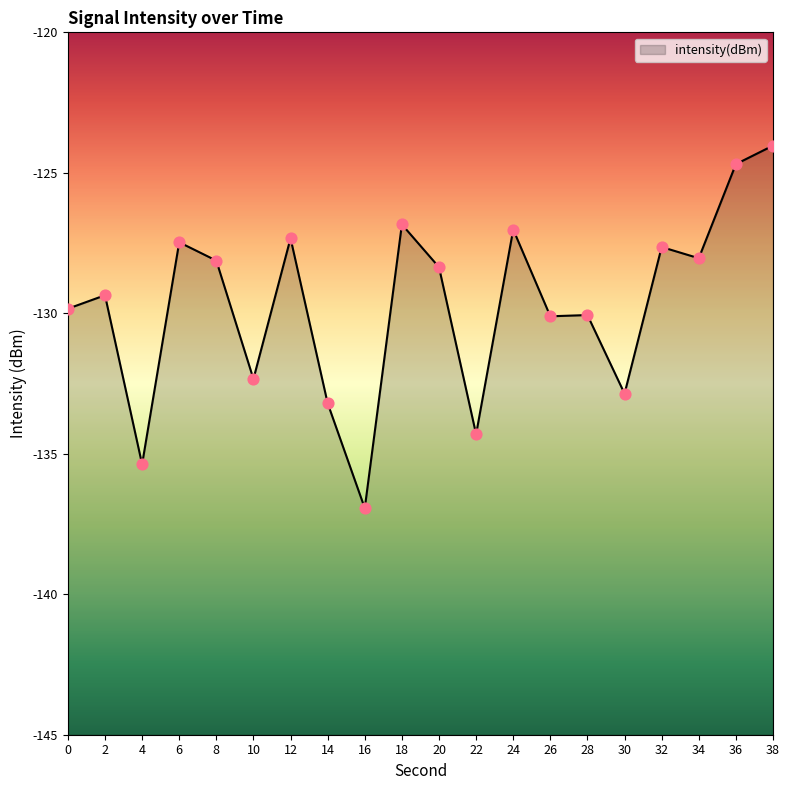

Between 22 and 26, which is larger?

26